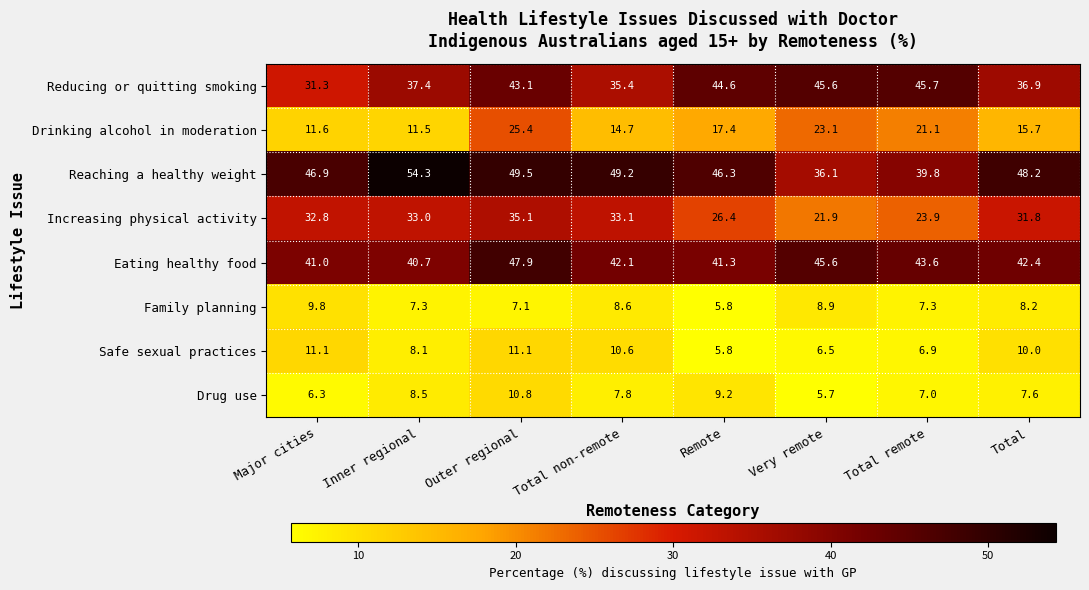

What is the average value of the Eating healthy food series?

43.1